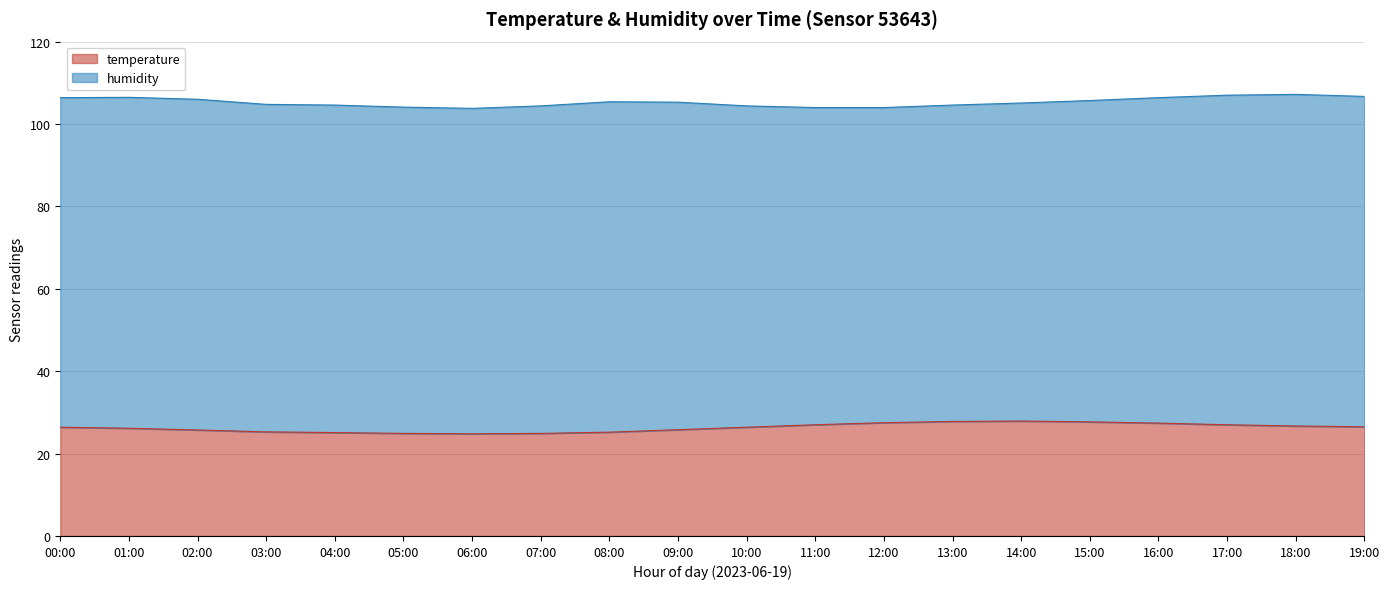

Does the chart have visible grid lines?

Yes